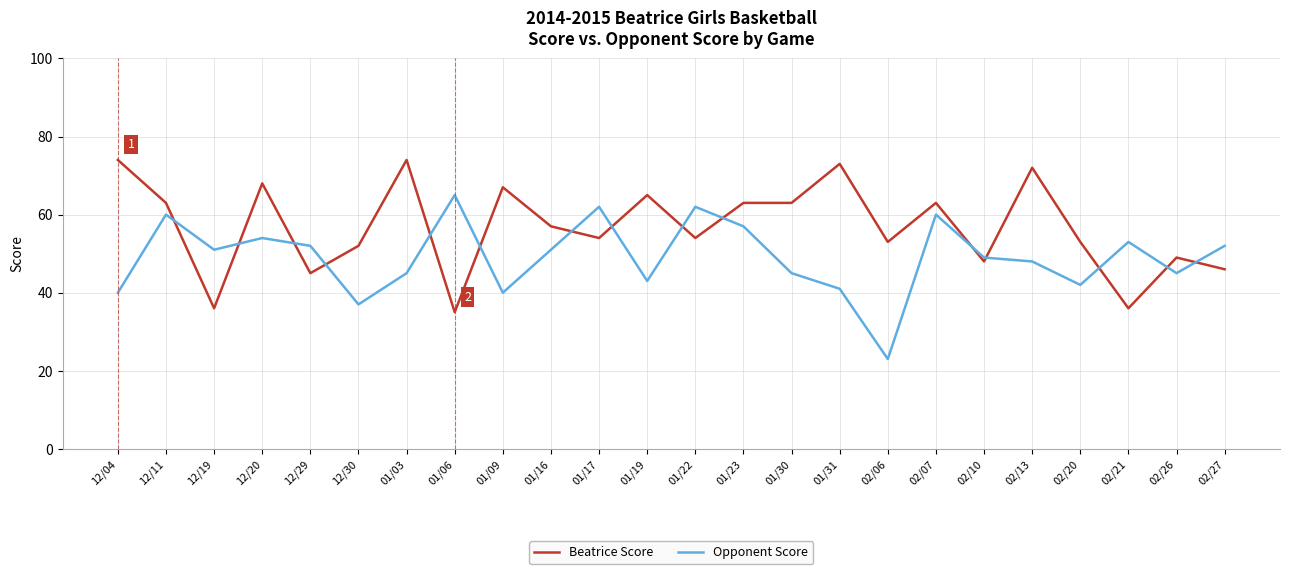

Which series has the largest total across all categories?

Beatrice Score